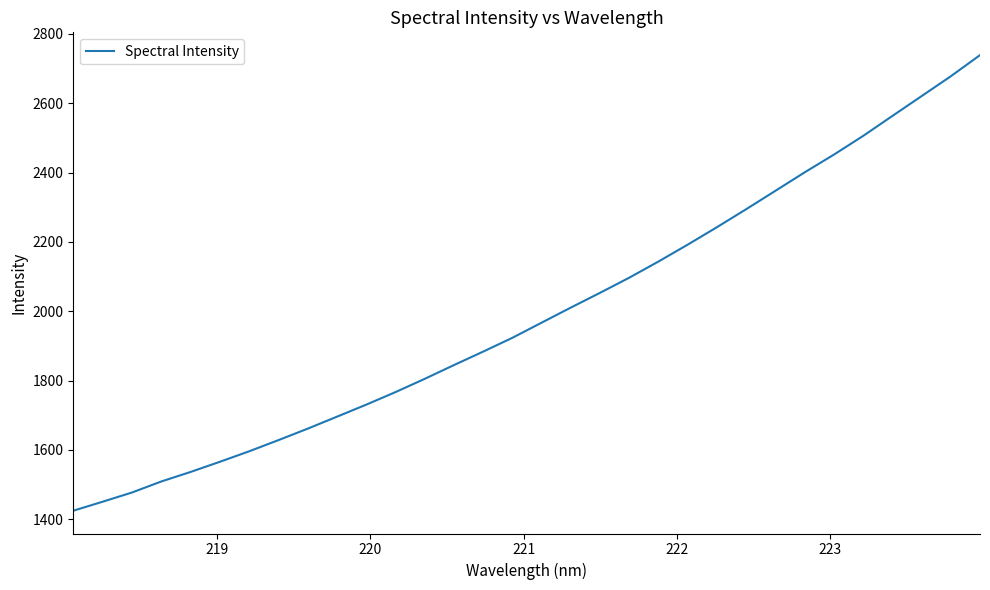

What is the difference between the maximum and minimum values?

1314.5